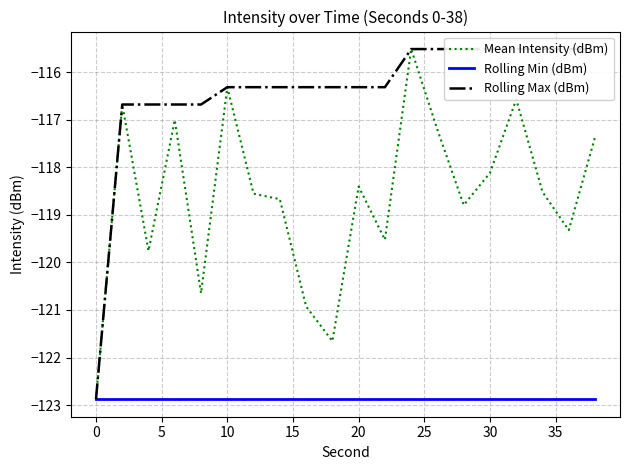

Reading left to right, list all the values displayed in this chart.

Mean Intensity (dBm): -122.9	-116.7	-119.8	-117.0	-120.6	-116.3	-118.6	-118.7	-120.9	-121.7	-118.4	-119.5	-115.5	-117.2	-118.8	-118.1	-116.6	-118.5	-119.3	-117.4
Rolling Min (dBm): -122.9	-122.9	-122.9	-122.9	-122.9	-122.9	-122.9	-122.9	-122.9	-122.9	-122.9	-122.9	-122.9	-122.9	-122.9	-122.9	-122.9	-122.9	-122.9	-122.9
Rolling Max (dBm): -122.9	-116.7	-116.7	-116.7	-116.7	-116.3	-116.3	-116.3	-116.3	-116.3	-116.3	-116.3	-115.5	-115.5	-115.5	-115.5	-115.5	-115.5	-115.5	-115.5